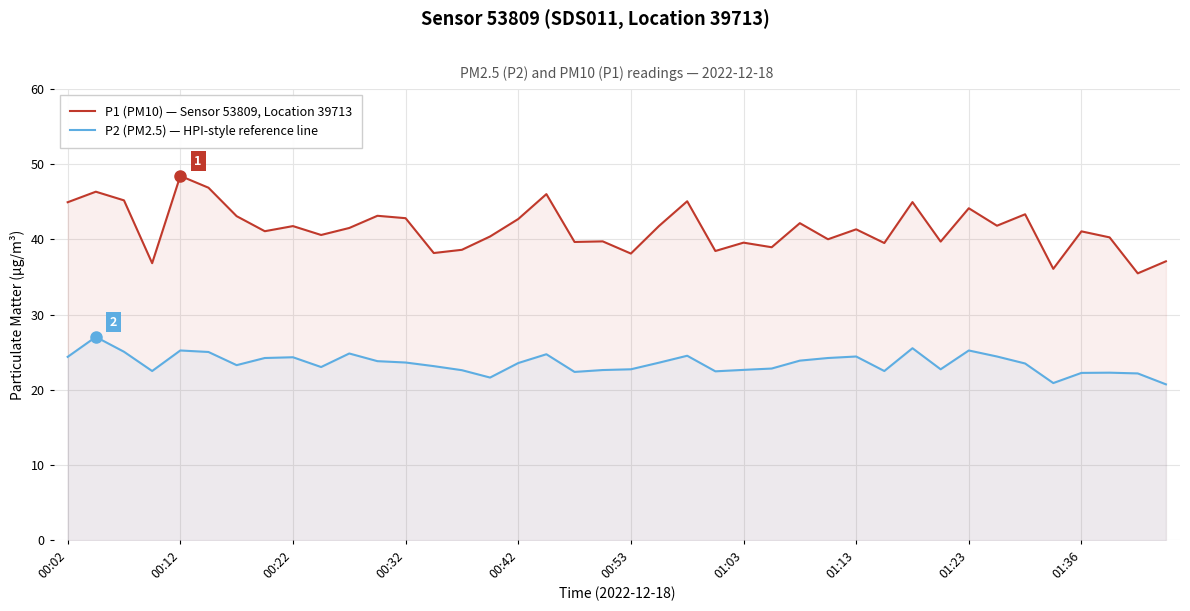

List the series in order of their peak value, lowest first.

P2 (PM2.5) — HPI-style reference line, P1 (PM10) — Sensor 53809, Location 39713